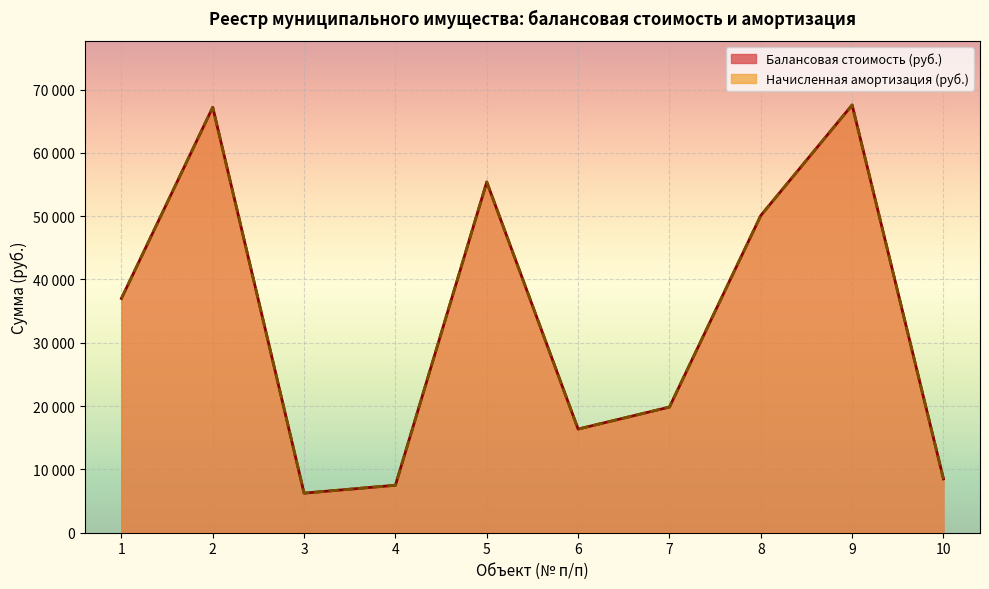

True or false: Начисленная амортизация (руб.) and Балансовая стоимость (руб.) cross at least once.

False